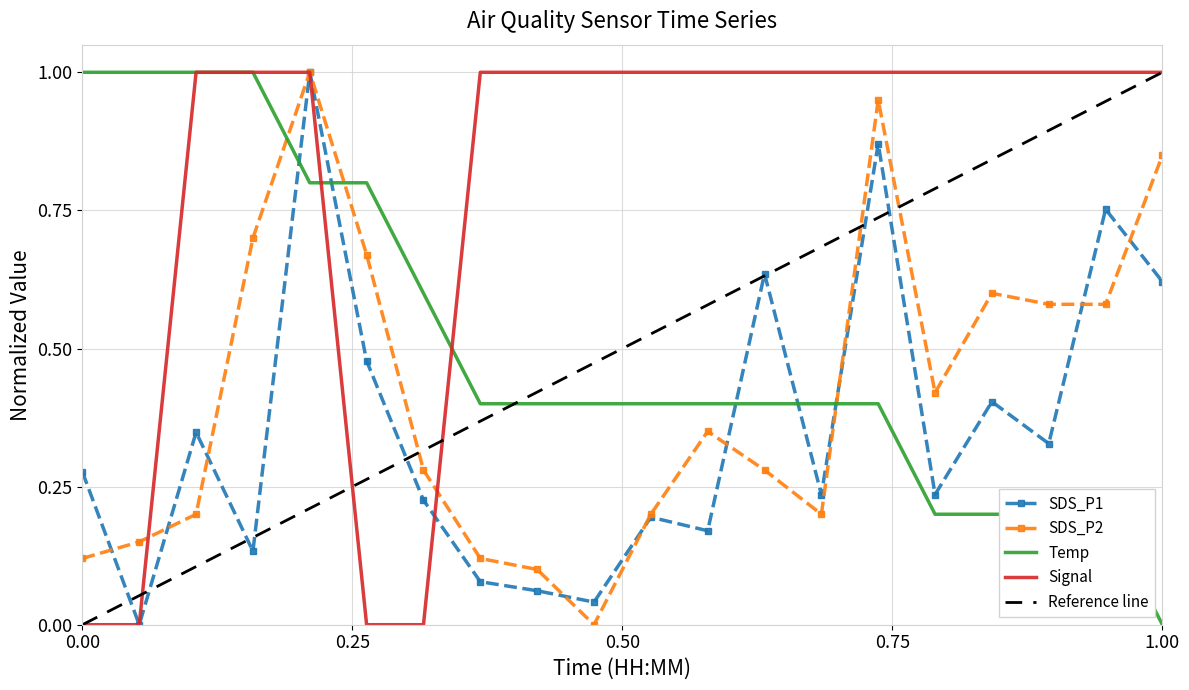

True or false: SDS_P1 has a value of 0.1 at 0.00.

False